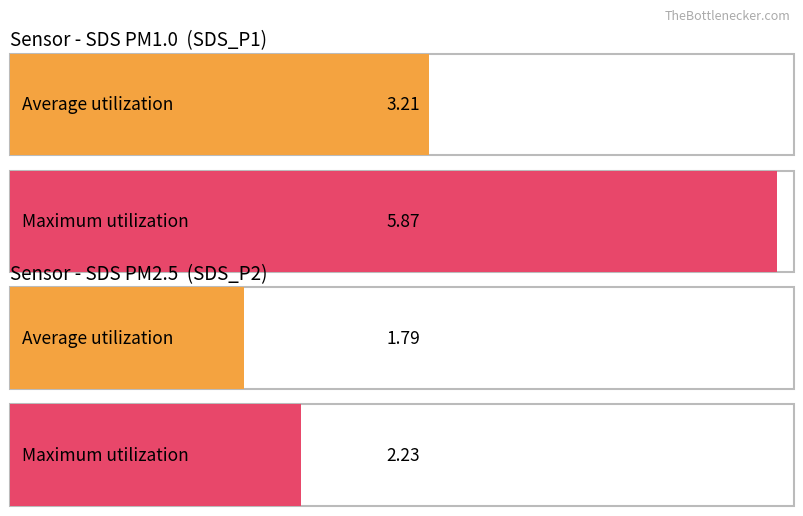

Which series has the largest range (max minus min)?

SDS_P1